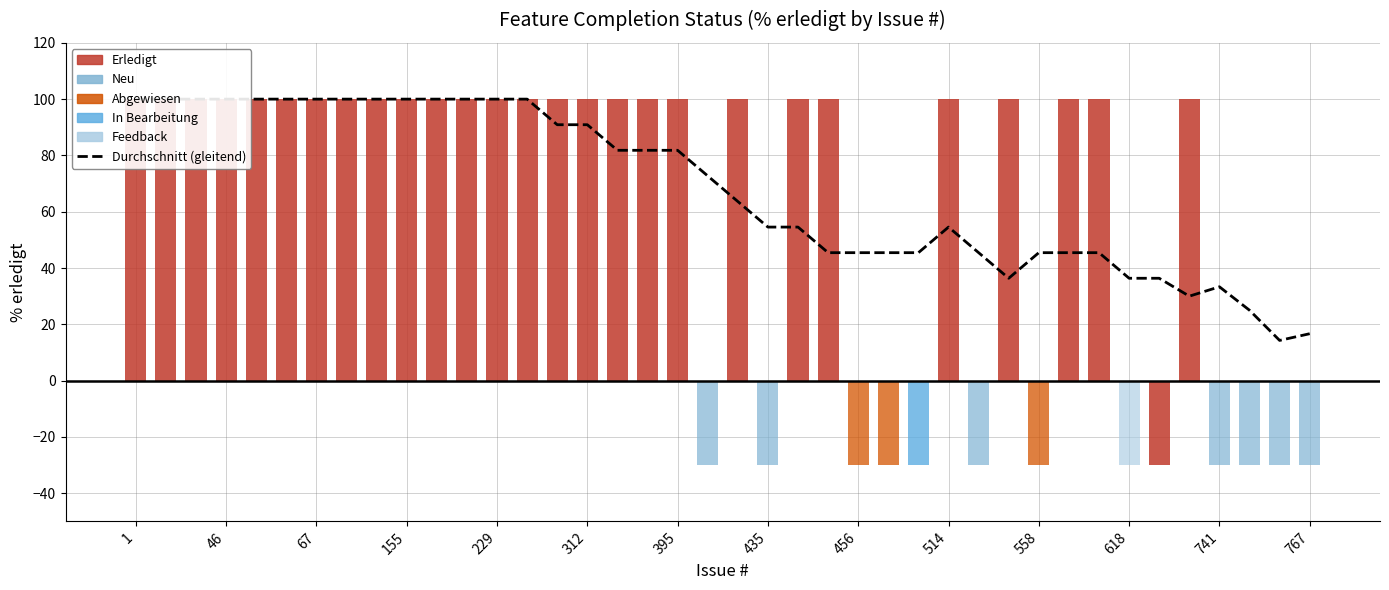

What is the average value?

68.0